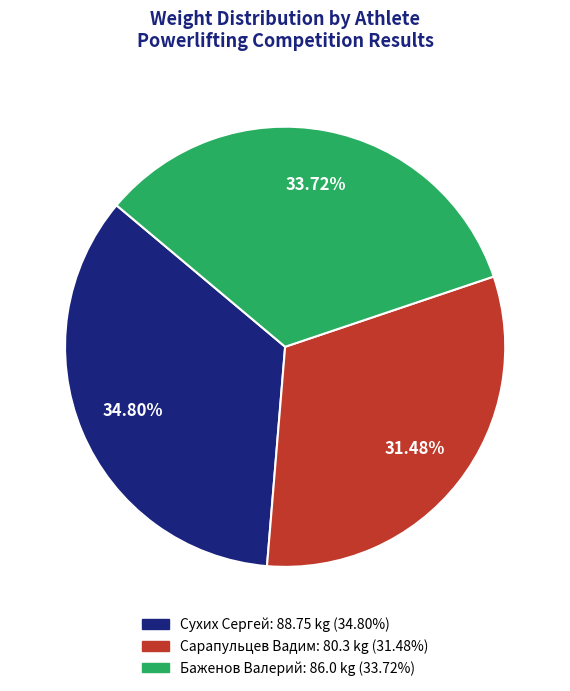

To the nearest percent, what portion does Сарапульцев Вадим represent?

31%